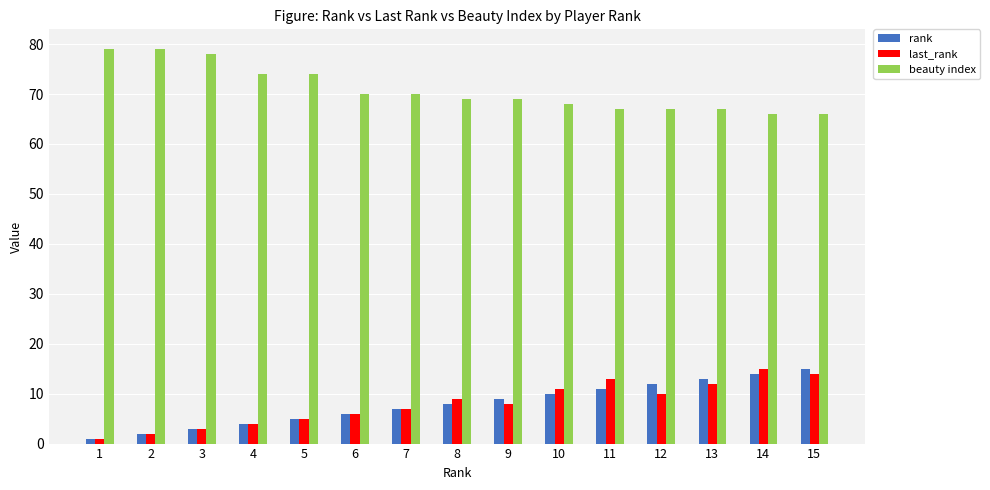

Does the chart contain any negative values?

No